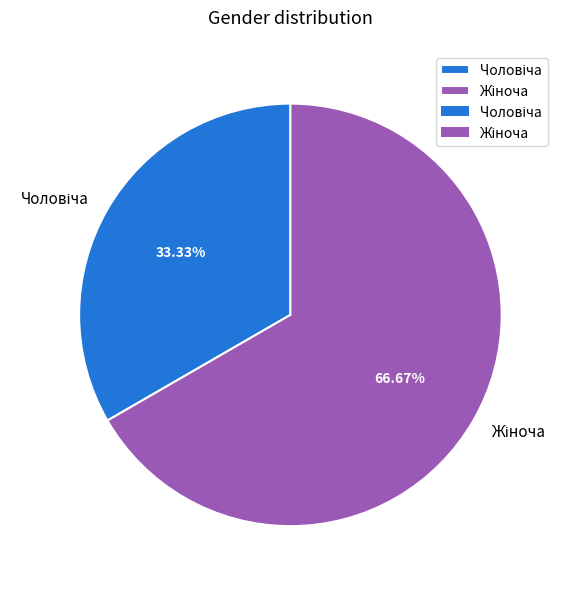

Does any single category account for the majority?

Yes